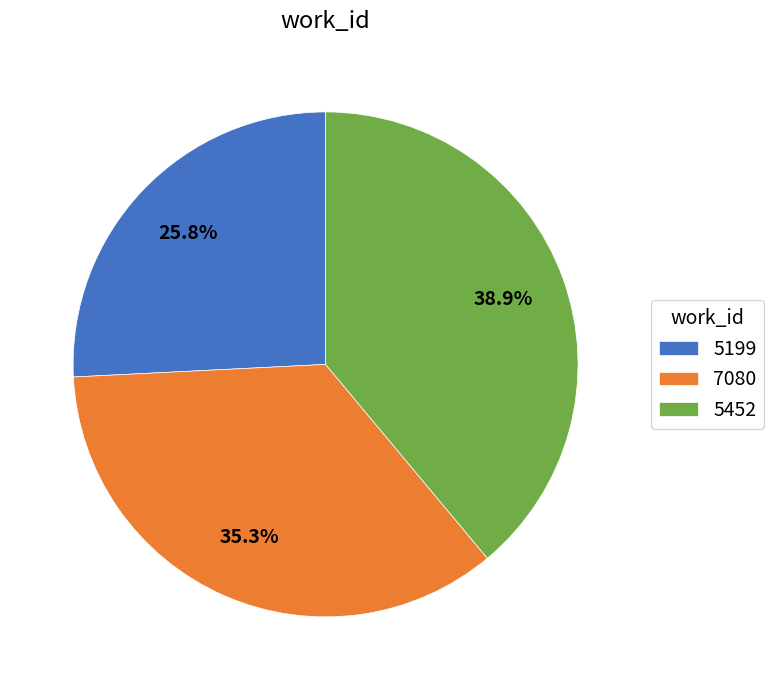

Is the sum of 5452 and 5199 greater than half?

Yes